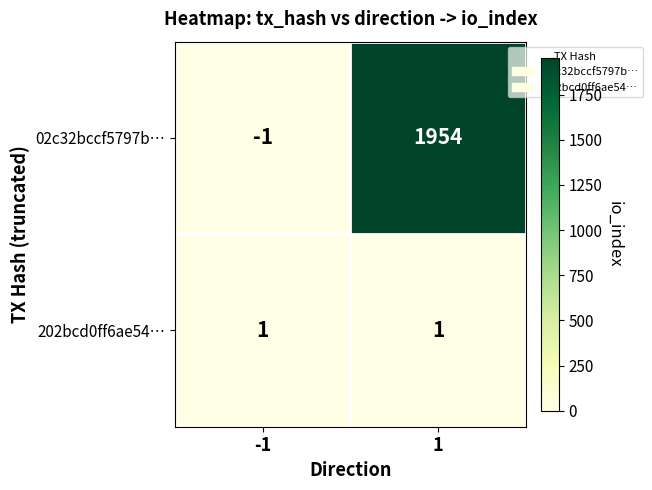

At 1, list the series in order from largest to smallest.

02c32bccf5797b…, 202bcd0ff6ae54…